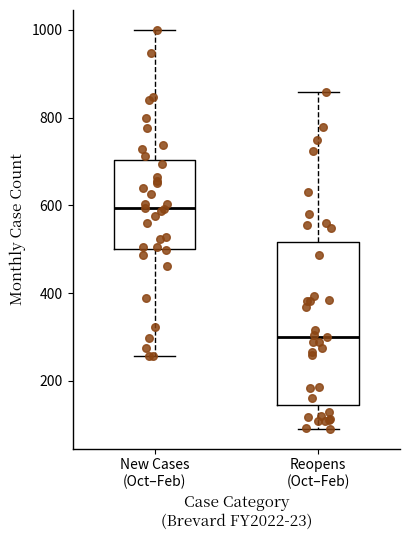

Where does the upper whisker of the box for New Cases (Oct–Feb) end on the y-axis? The values are not printed on the chart, so give them approximately, as read against the axis.

1000